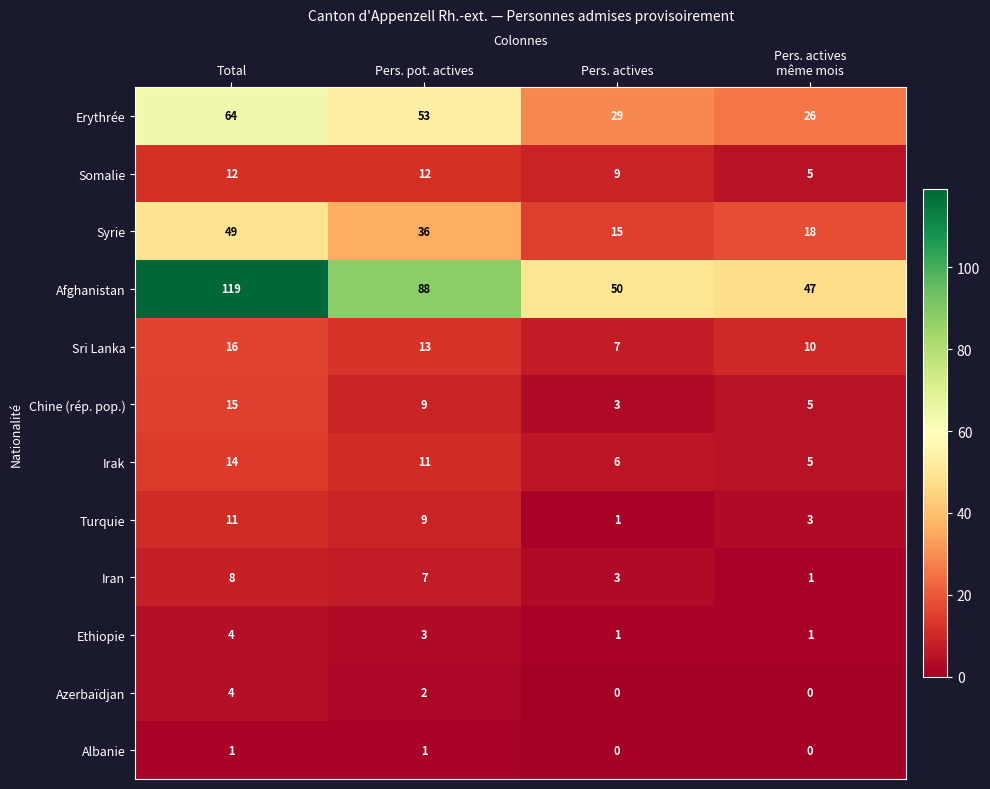

Which series has the widest spread of values?

Afghanistan